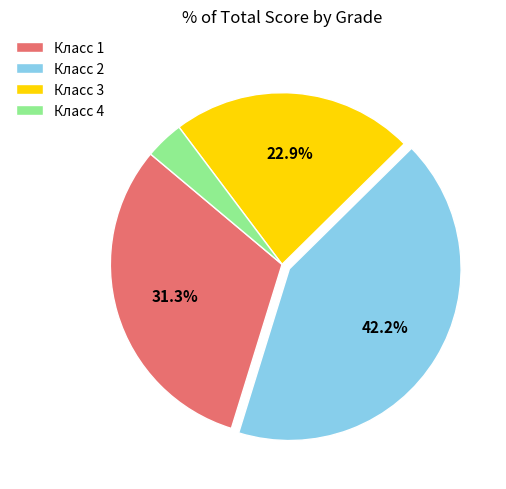

Which has a higher value, Класс 2 or Класс 3?

Класс 2